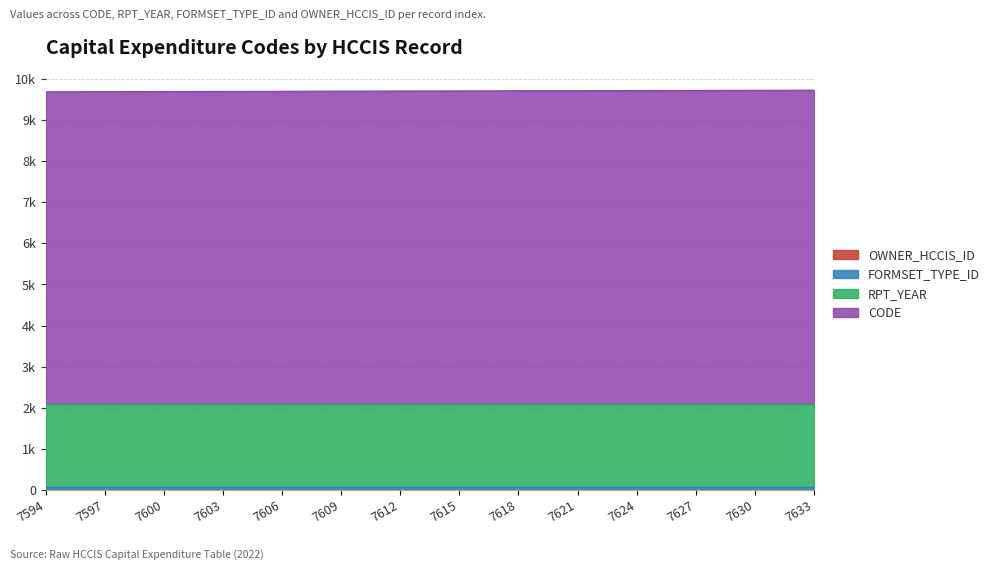

Reading right to left, what are all the values shown in this chart?

OWNER_HCCIS_ID: 7633=0	7630=0	7627=0	7624=0	7621=0	7618=0	7615=0	7612=0	7609=0	7606=0	7603=0	7600=0	7597=0	7594=0
FORMSET_TYPE_ID: 7633=71	7630=71	7627=71	7624=71	7621=71	7618=71	7615=71	7612=71	7609=71	7606=71	7603=71	7600=71	7597=71	7594=71
RPT_YEAR: 7633=2022	7630=2022	7627=2022	7624=2022	7621=2022	7618=2022	7615=2022	7612=2022	7609=2022	7606=2022	7603=2022	7600=2022	7597=2022	7594=2022
CODE: 7633=7633	7630=7630	7627=7627	7624=7624	7621=7621	7618=7618	7615=7615	7612=7612	7609=7609	7606=7606	7603=7603	7600=7600	7597=7597	7594=7594